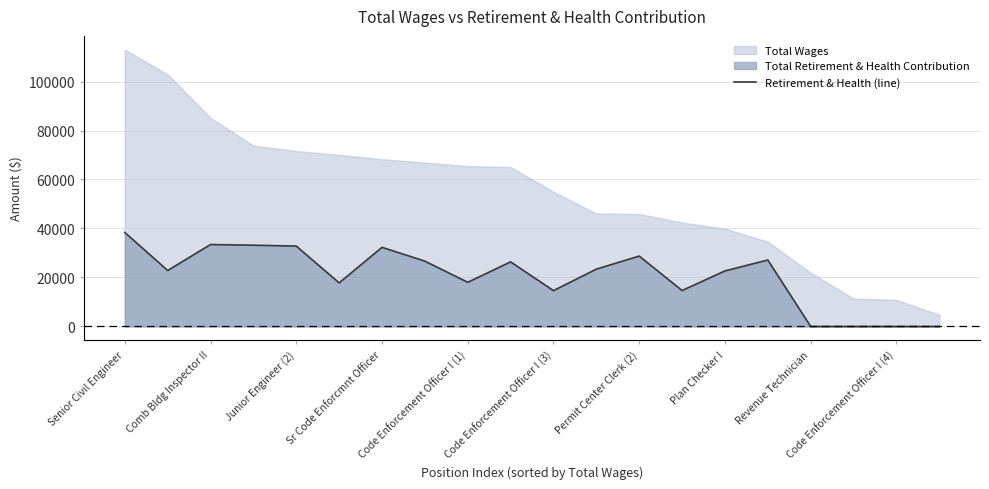

What is the average value?

20655